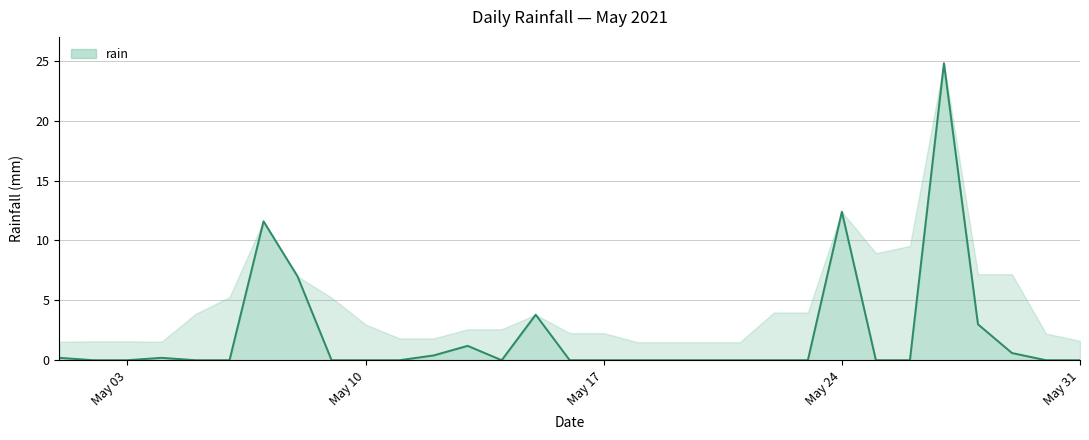

Is it true that rain equals 0.0 at May 10?

True